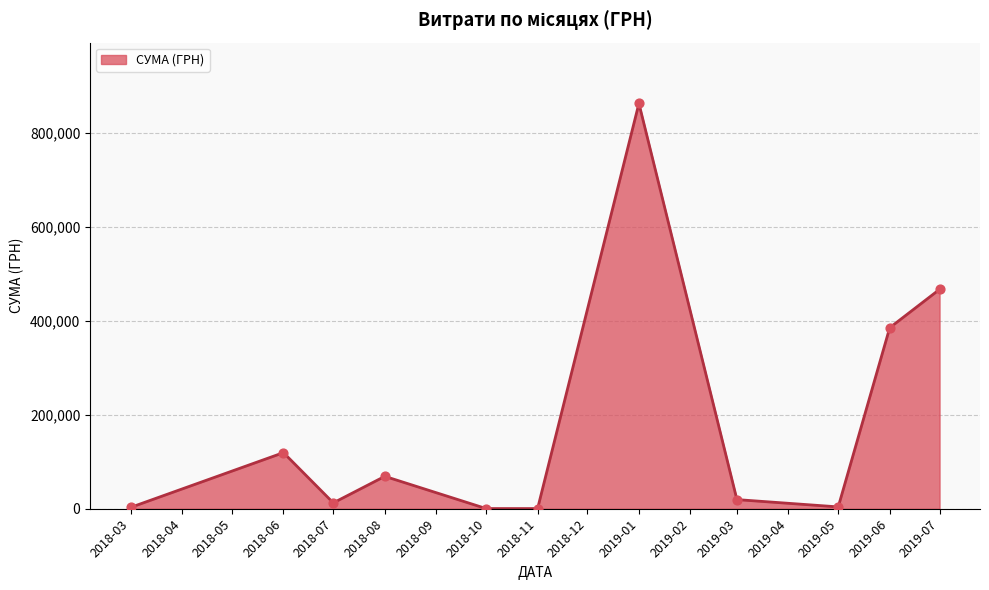

What is the ratio of the value at 2019-06 to the value at 2019-01?

0.4